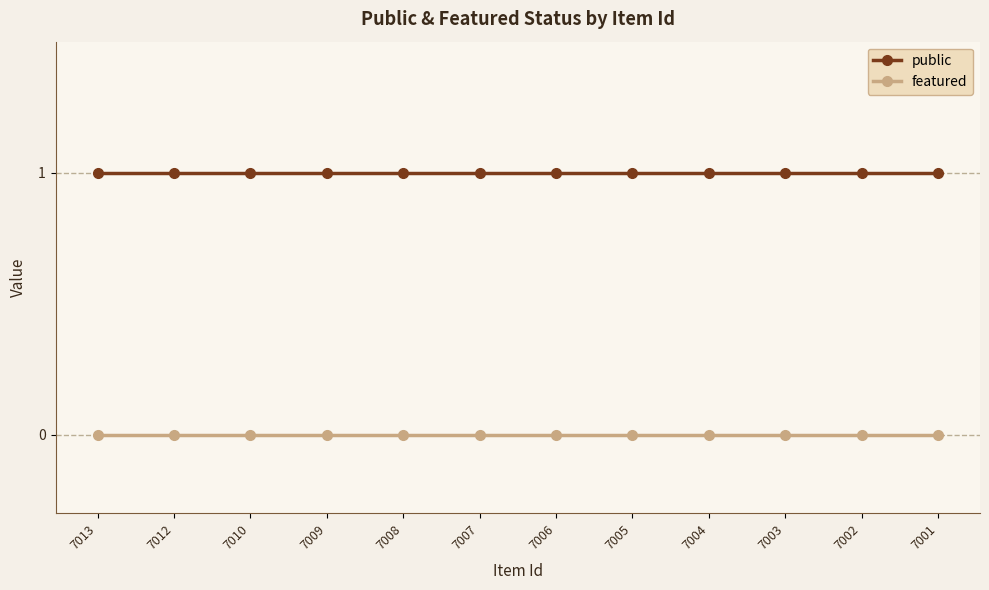

Is the value of featured at 7008 greater than the value of public at 7004?

No